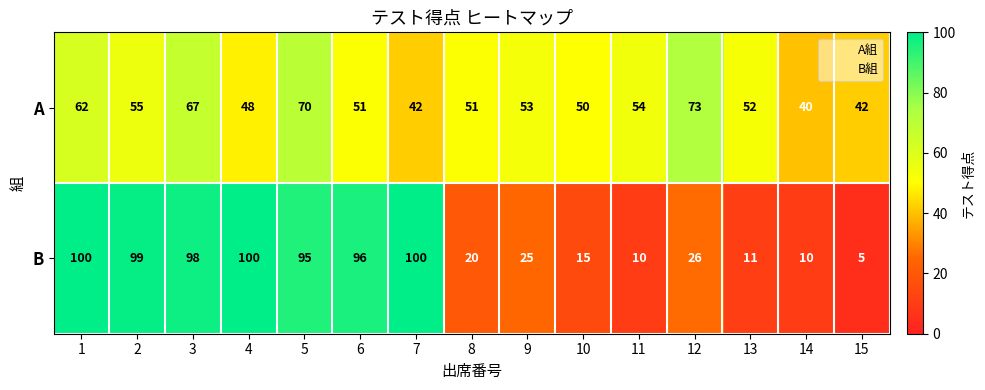

The value of A at 11 is 54. True or false?

True